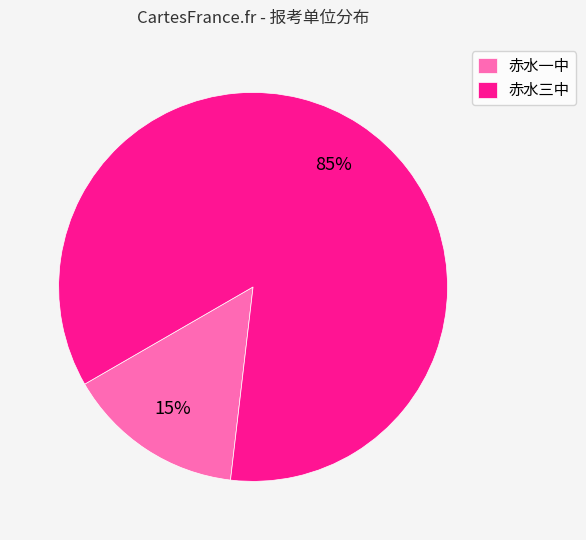

Is the sum of 赤水三中 and 赤水一中 greater than half?

Yes